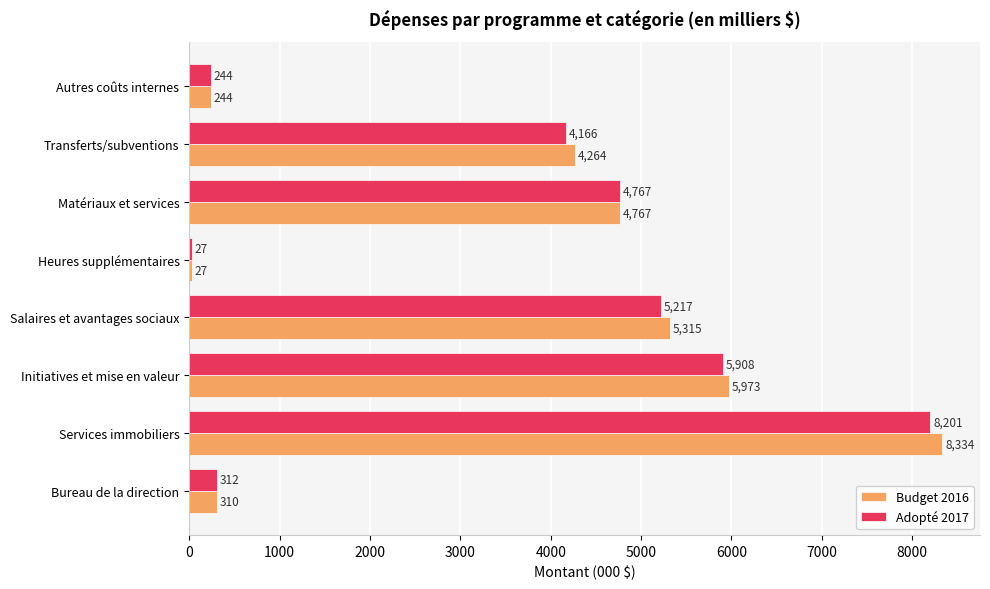

What is the maximum value for Budget 2016?

8334